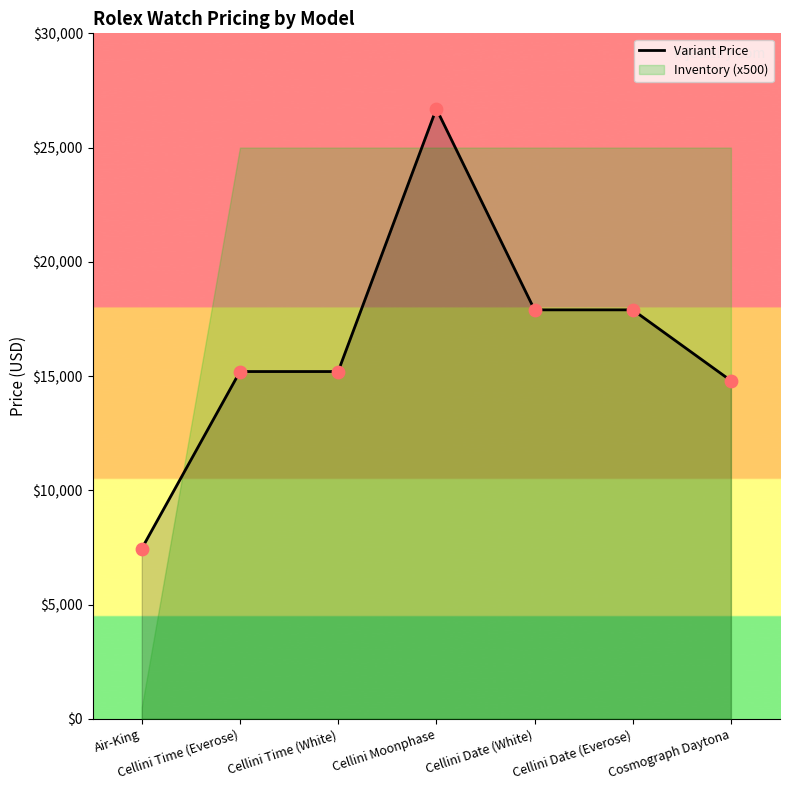

What is the ratio of the value at Air-King to the value at Cellini Moonphase?

0.3